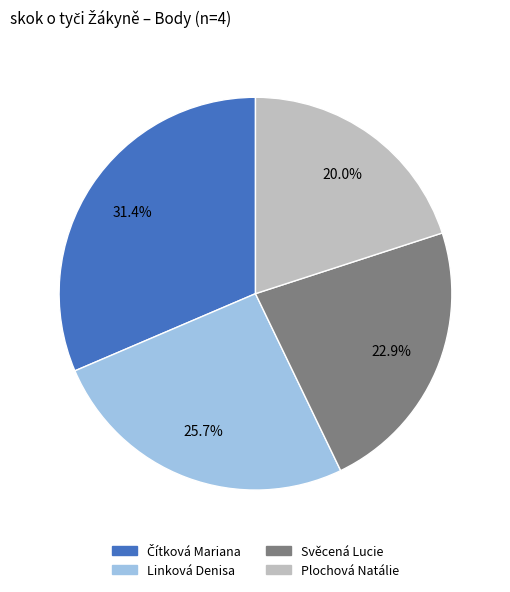

Is there a majority slice in this chart?

No